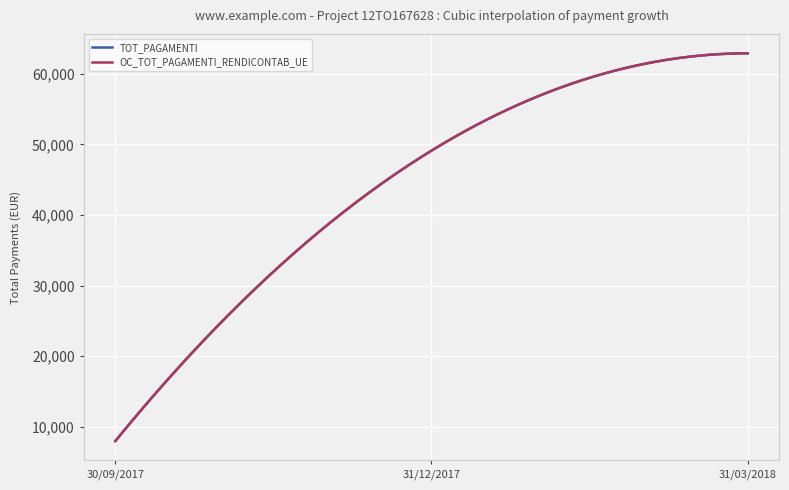

Does the chart have visible grid lines?

Yes